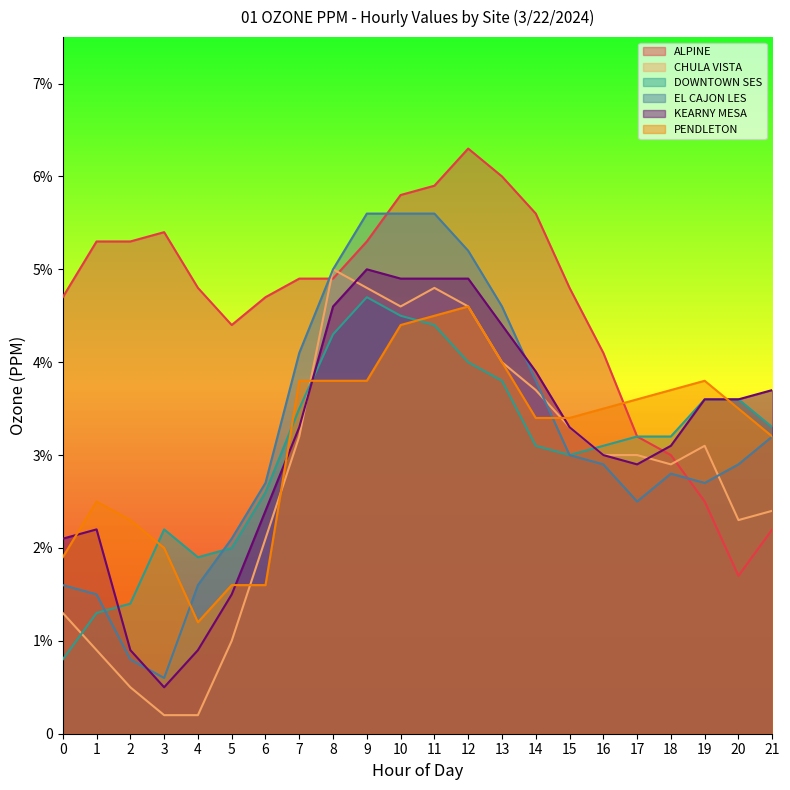

The value of EL CAJON LES at 2 is 0.0. True or false?

True